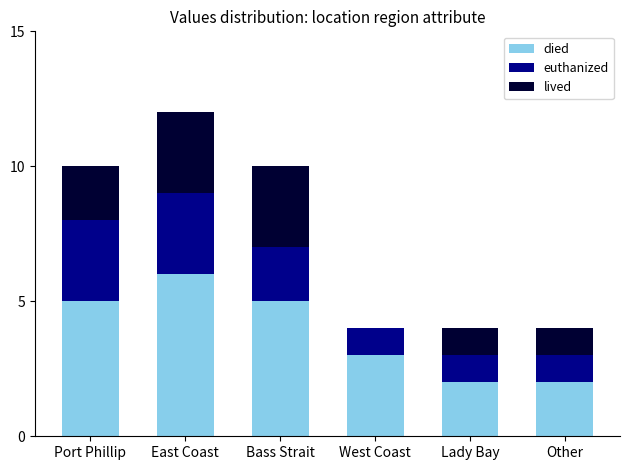

At which label does died reach its peak?

East Coast